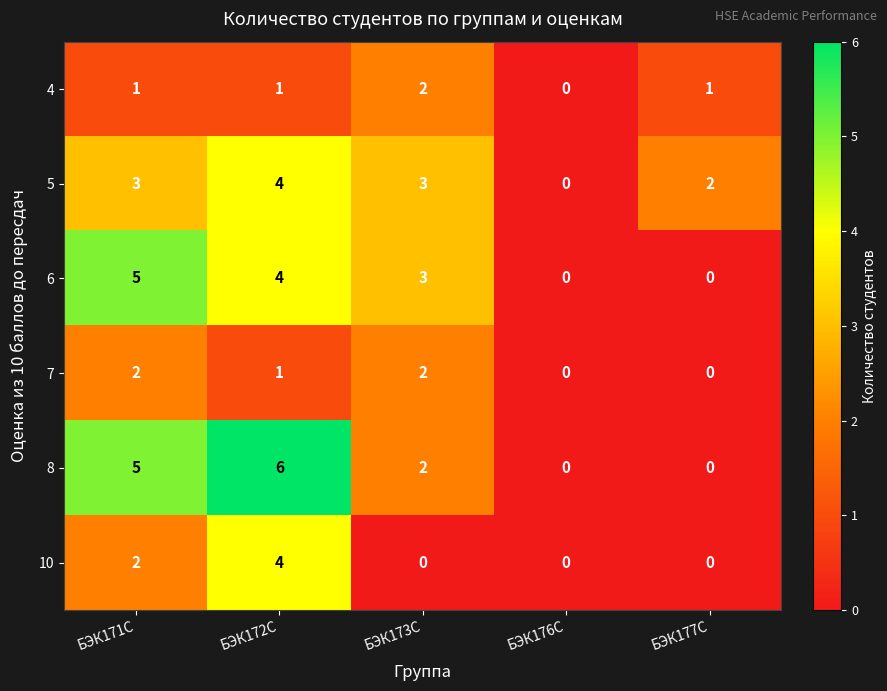

The 6 series shows 3 at БЭК177С. True or false?

False